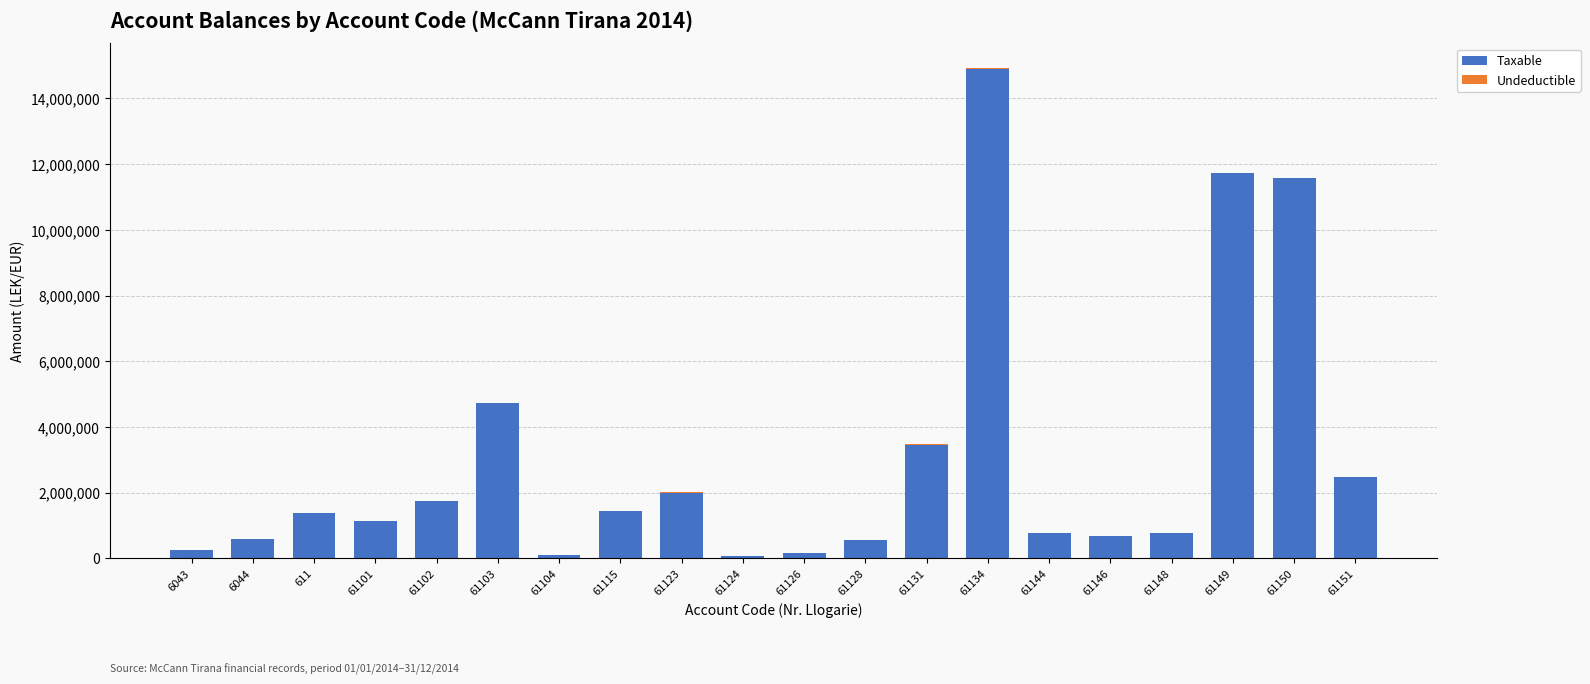

At which category is the sum across all series the highest?

61134